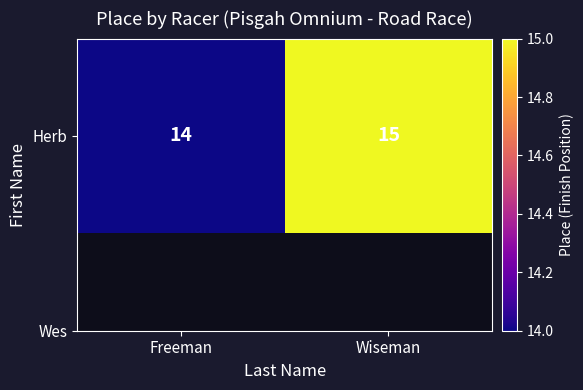

Which has a higher value, Freeman or Wiseman?

Wiseman